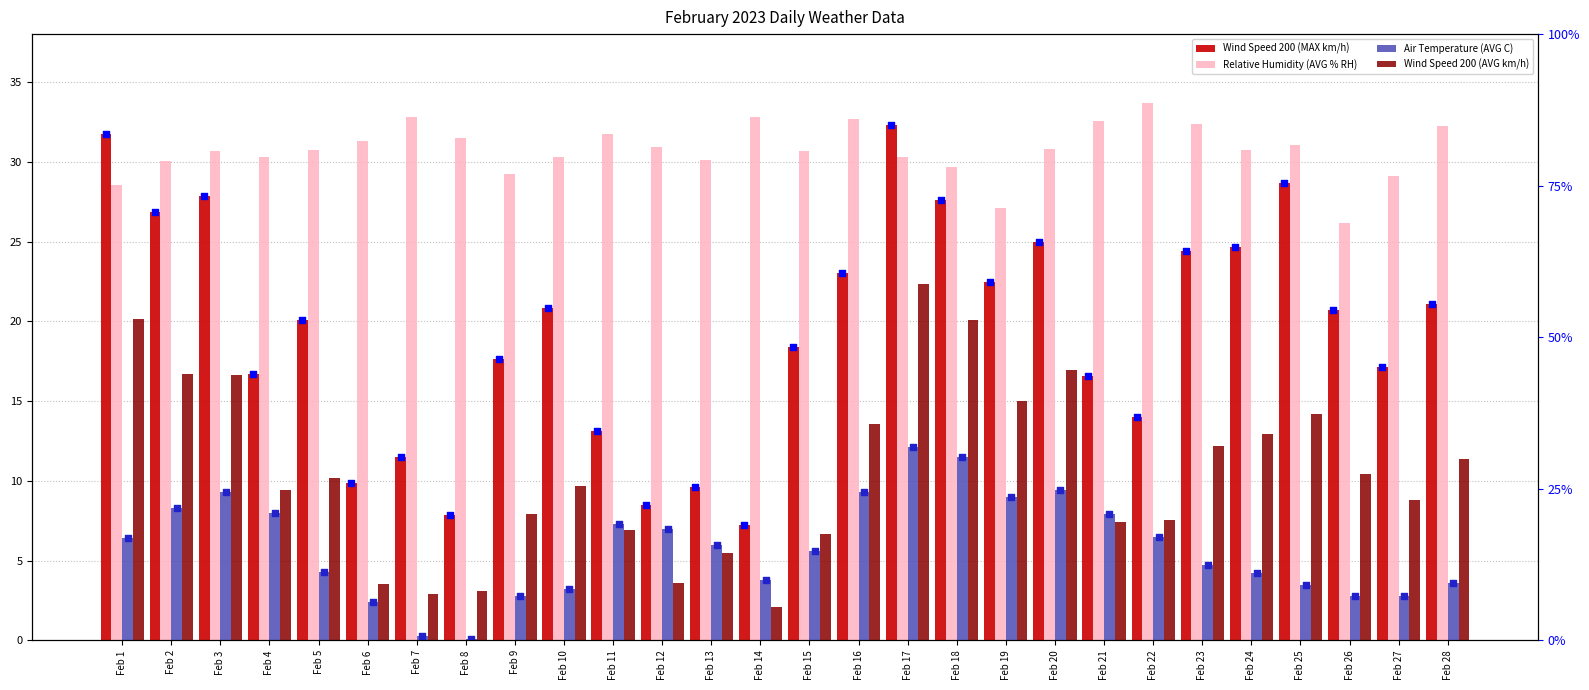

What is the total value across all series at Feb 23?

73.6